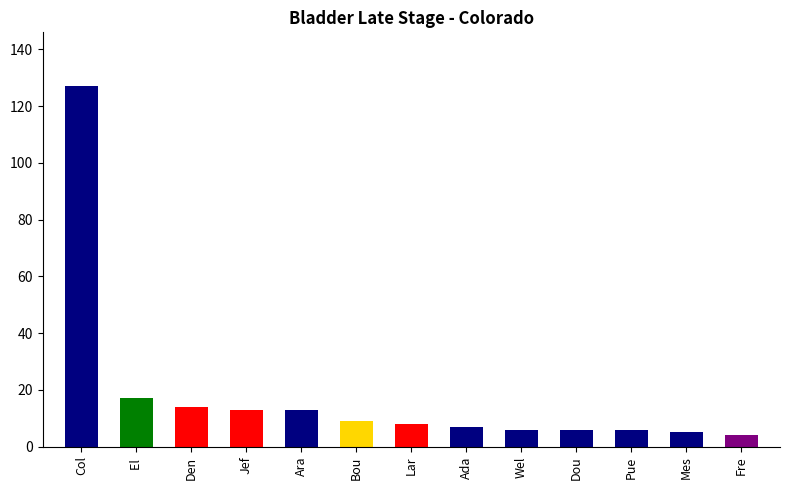

Reading left to right, list all the values displayed in this chart.

127	17	14	13	13	9	8	7	6	6	6	5	4